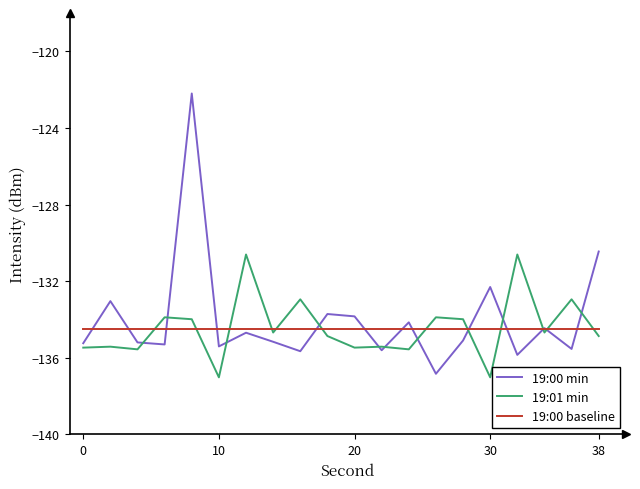

Which series has the widest spread of values?

19:00 min